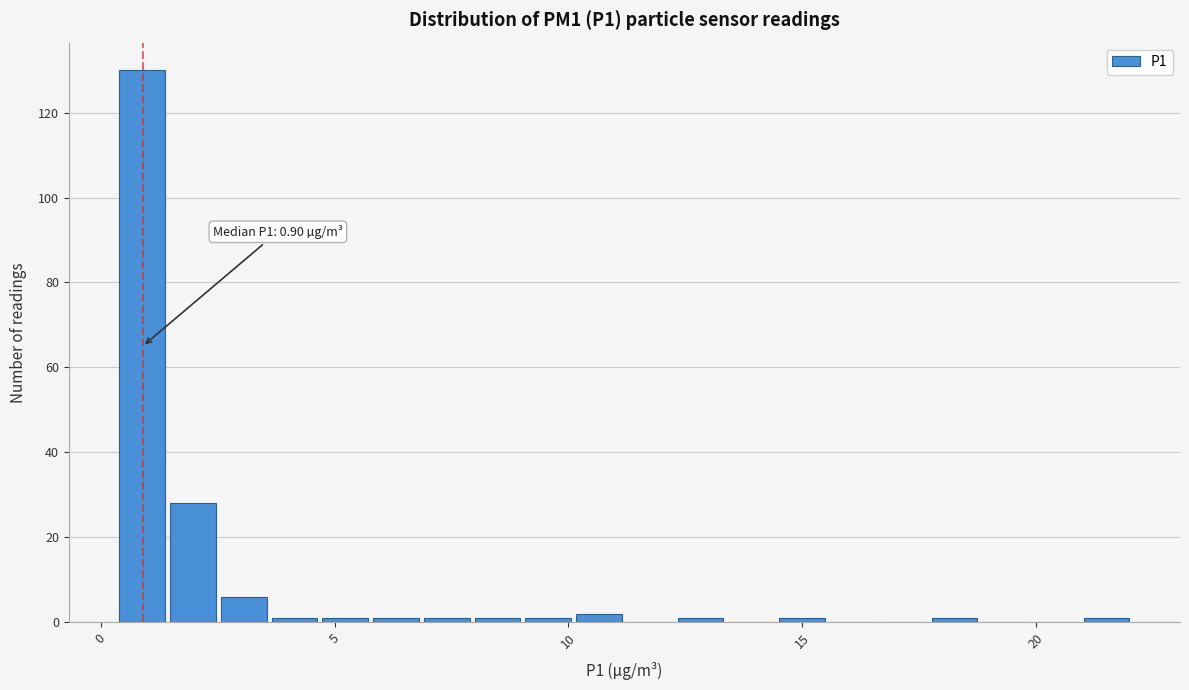

Around what value on the x-axis is the tallest bar? Give the approximate position of its centre, as read against the axis.

1.0